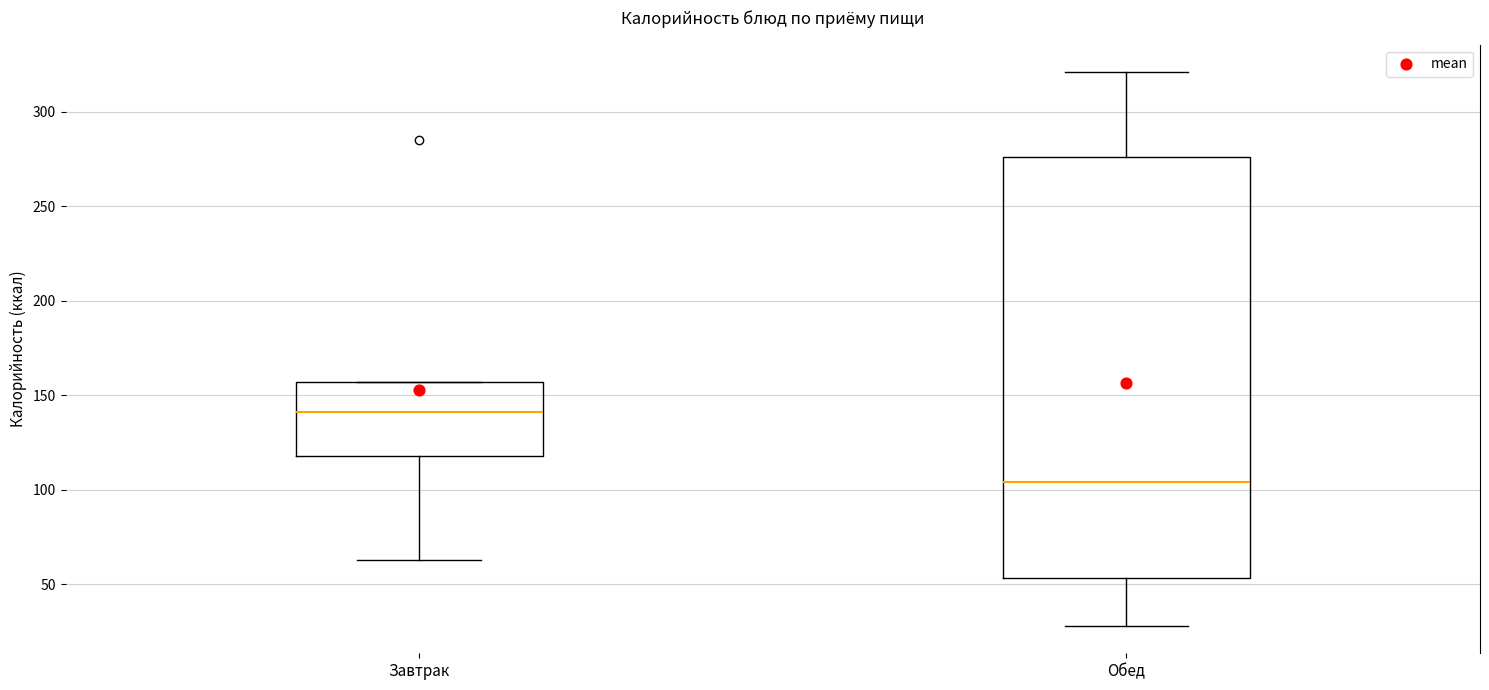

Reading left to right, transcribe this box plot: for each box, give where its median line is, the range the box spans, and where its two whiskers end, as read against the y-axis. The values are not printed on the chart, so give them approximately, as read against the axis.

Завтрак: median 140, box 120 to 155, whiskers 65 to 155
Обед: median 105, box 55 to 275, whiskers 30 to 320